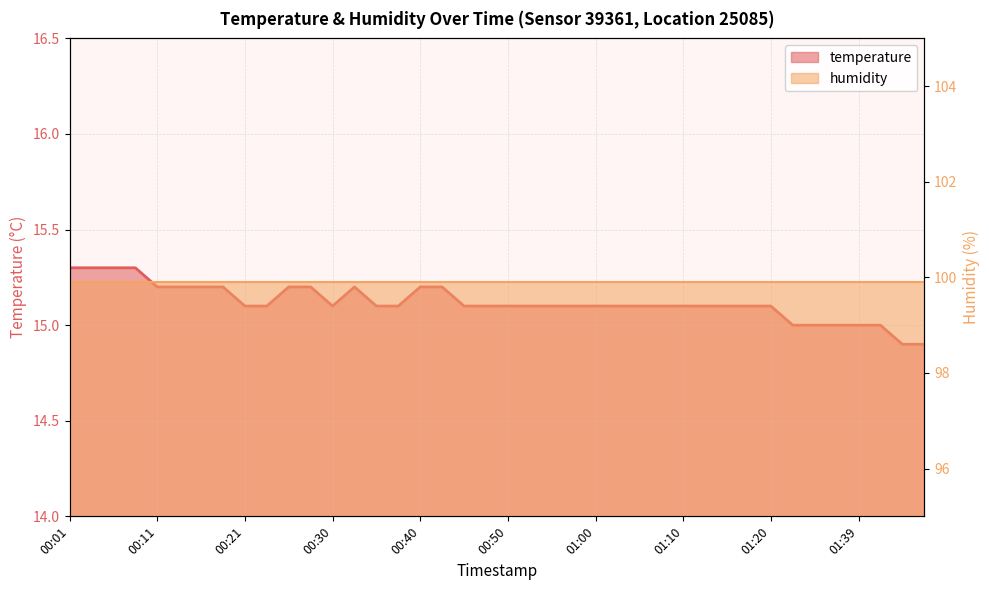

How many values are between 15 and 16?

38